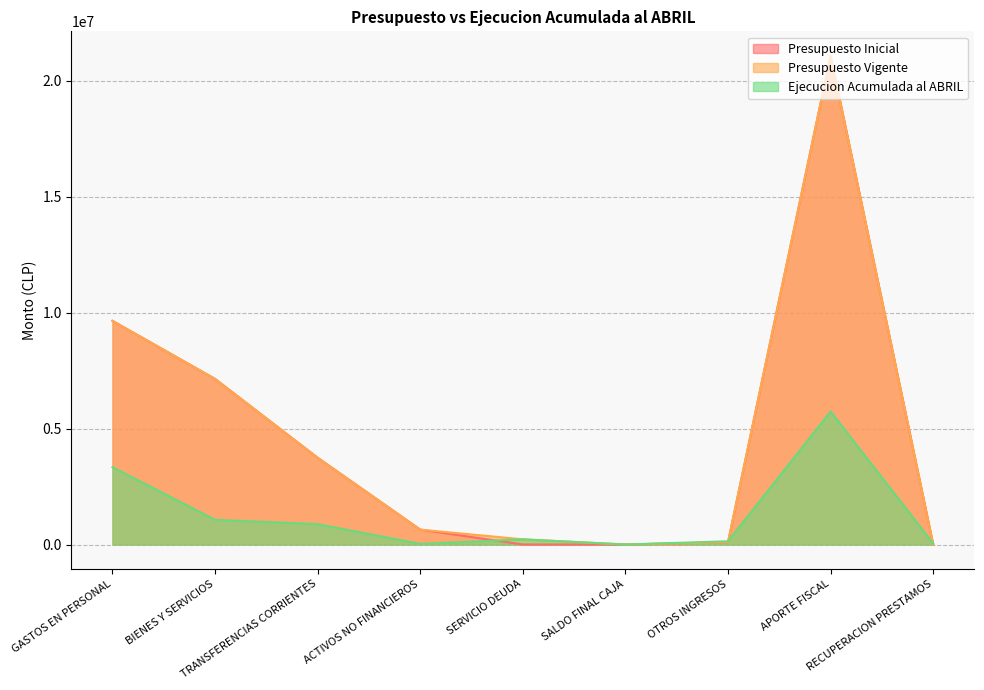

What is the value of the Ejecucion Acumulada al ABRIL point at the 9th from the left?

45017